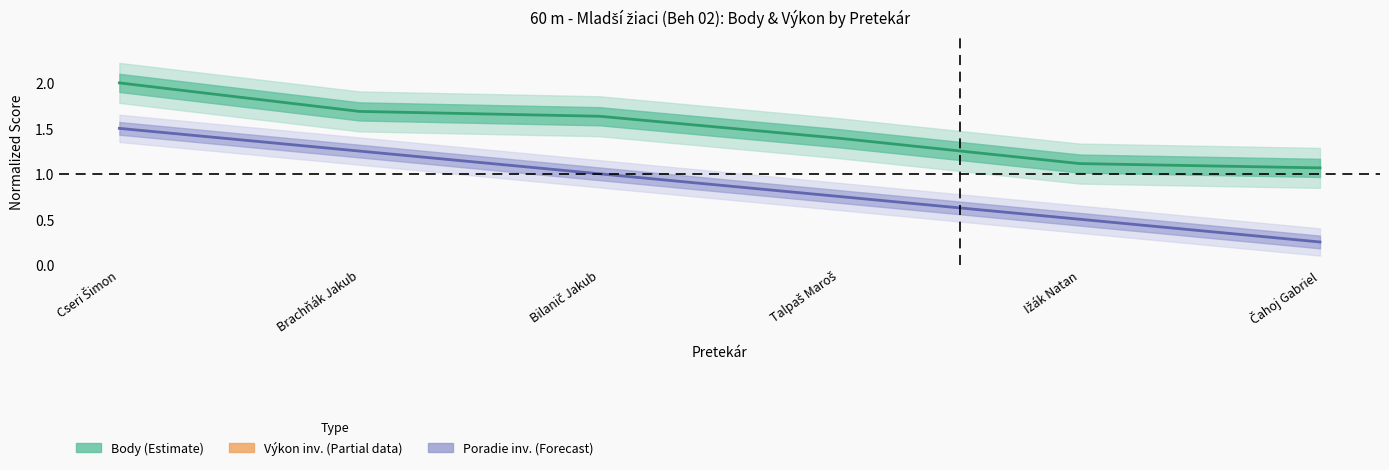

The Výkon inv. (Partial) series shows 37.1 at Ižák Natan. True or false?

False